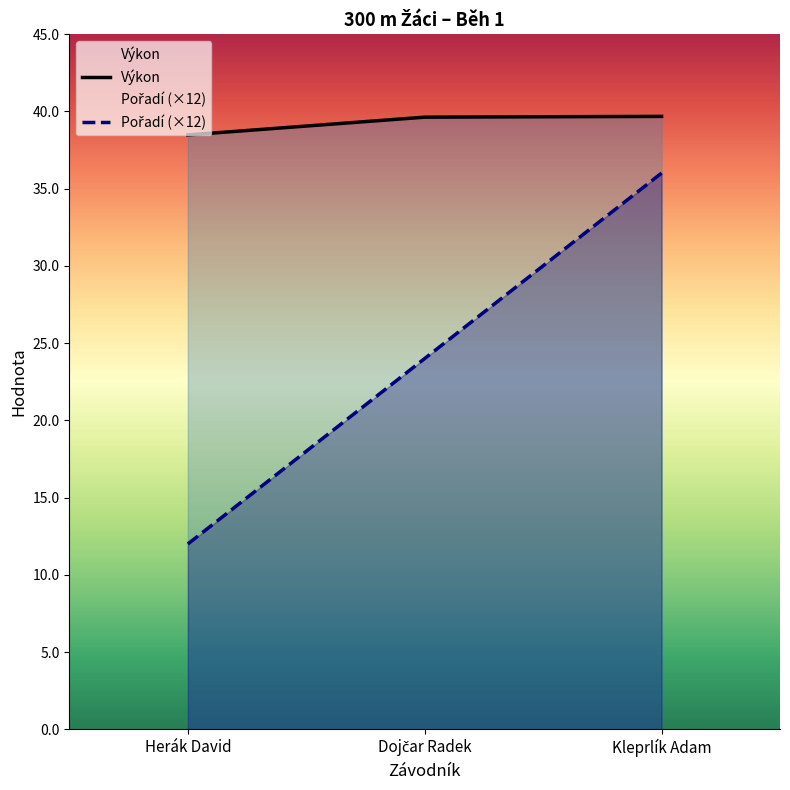

At which category does the chart reach its peak across all series?

Kleprlík Adam